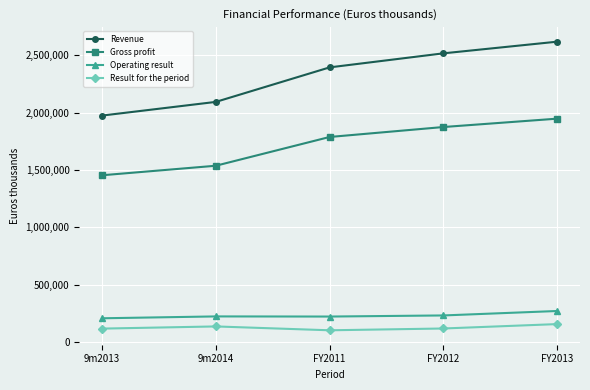

What is the highest value of the Operating result series?

270152